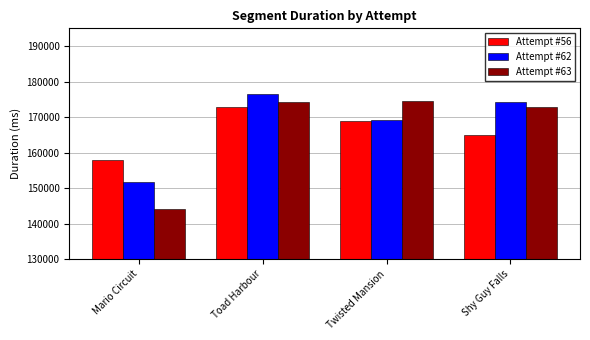

What is the lowest value of the Attempt #56 series?

157904